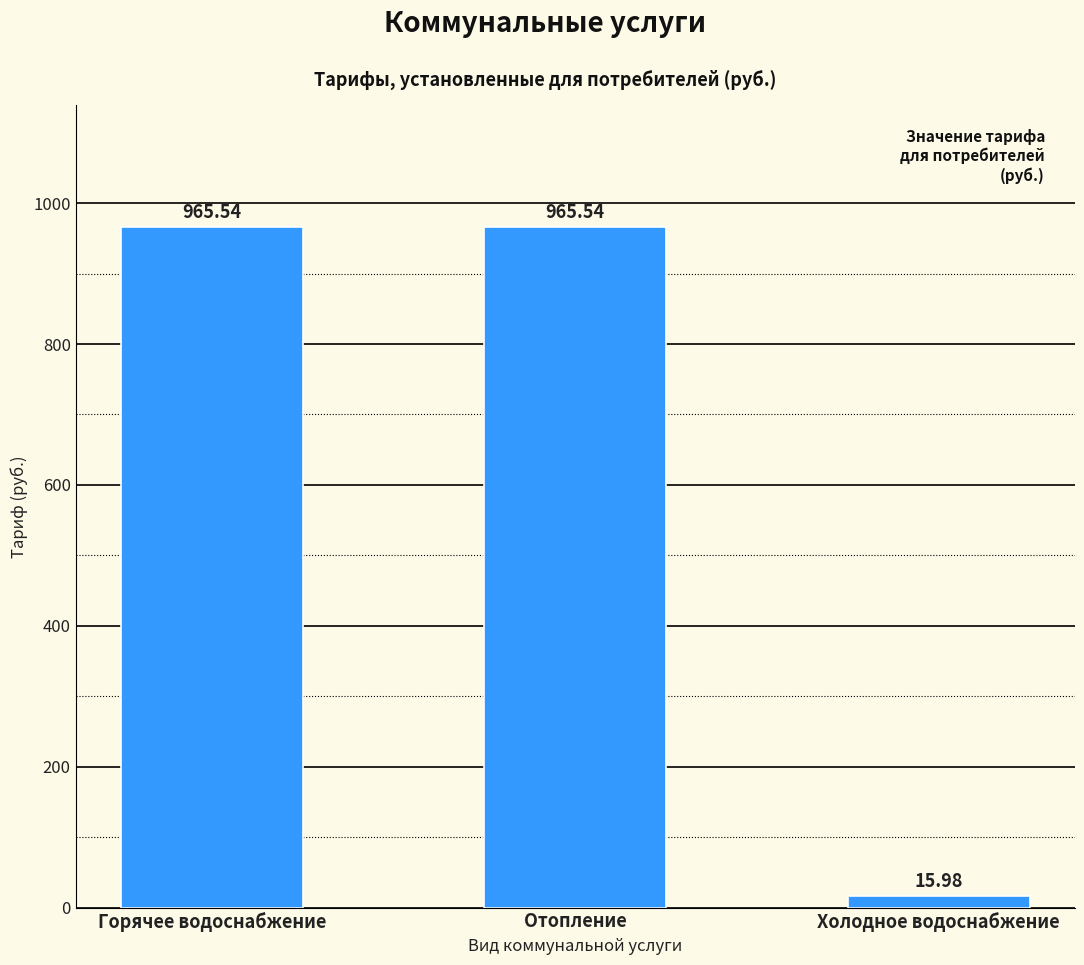

What is the sum of the values at Холодное водоснабжение and Отопление?

981.5